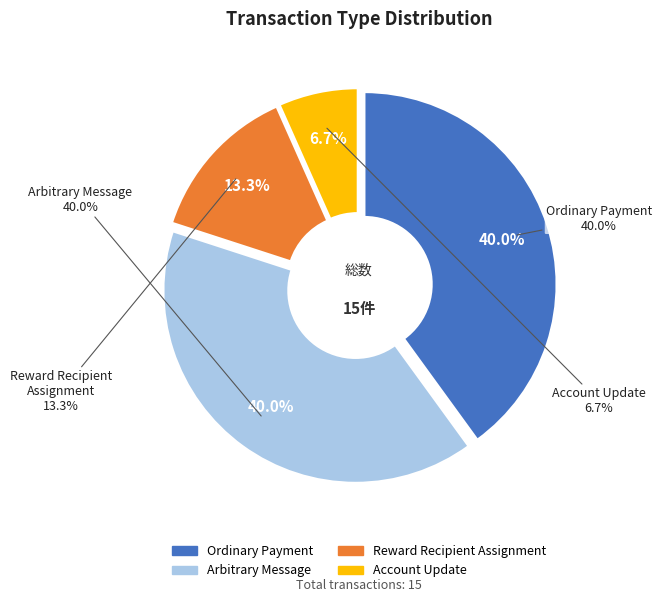

To the nearest percent, what is the combined percentage of Reward Recipient Assignment and Ordinary Payment (other)?

20%